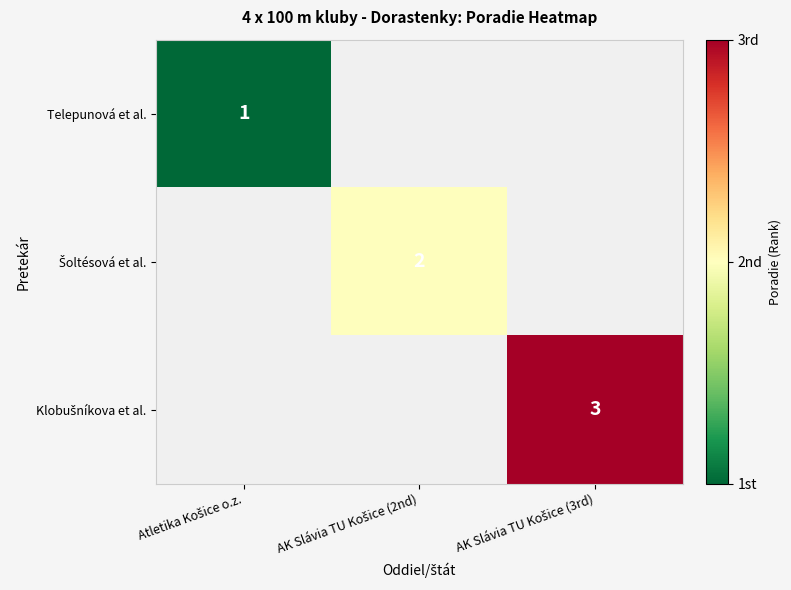

Which has a higher value, Atletika Košice o.z. or AK Slávia TU Košice (2nd)?

AK Slávia TU Košice (2nd)